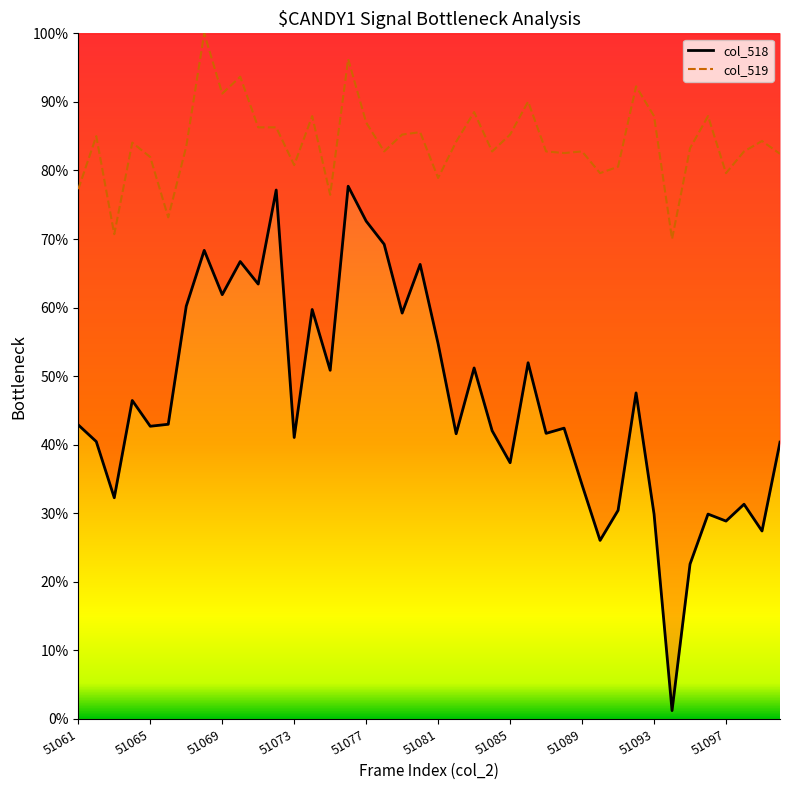

Does the chart display data point markers on the line(s)?

No